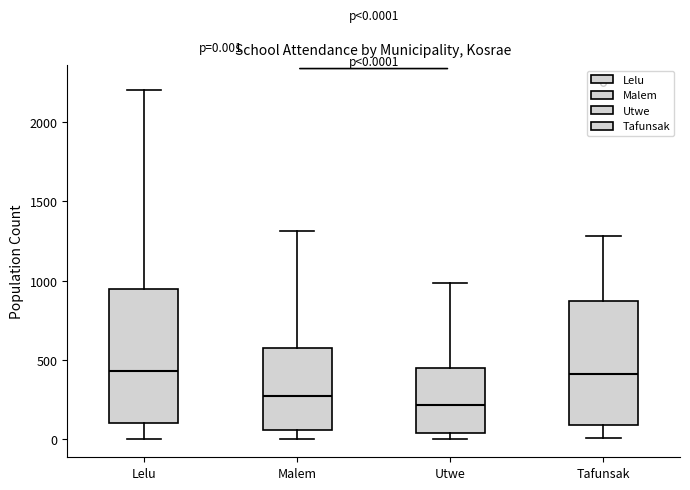

Comparing the boxes themselves (not the whiskers), which one is the tallest?

Lelu